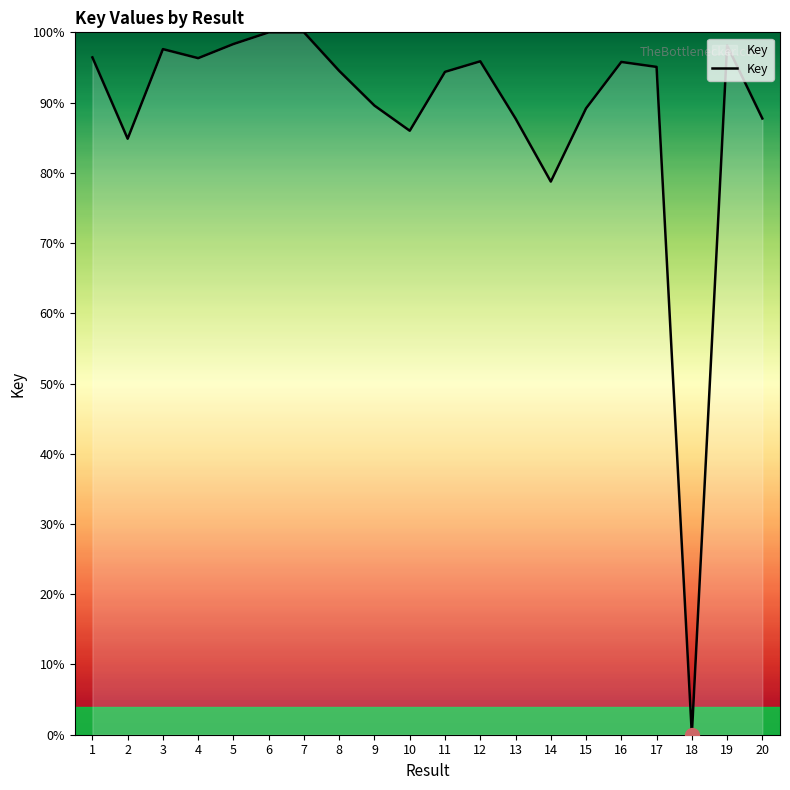

At which label is the value closest to 50?

14